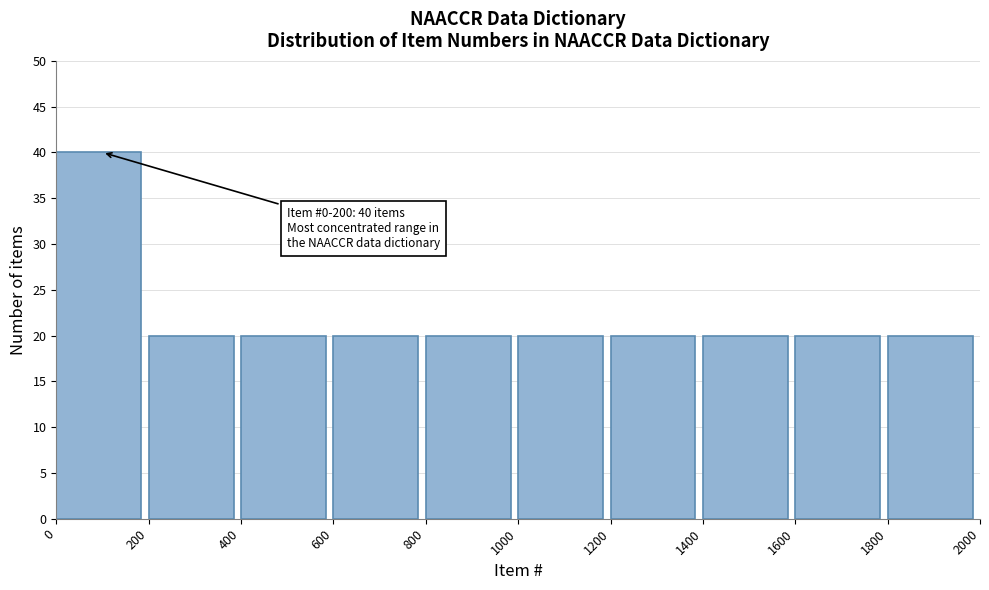

Which range on the x-axis has the tallest bar?

0 to 200